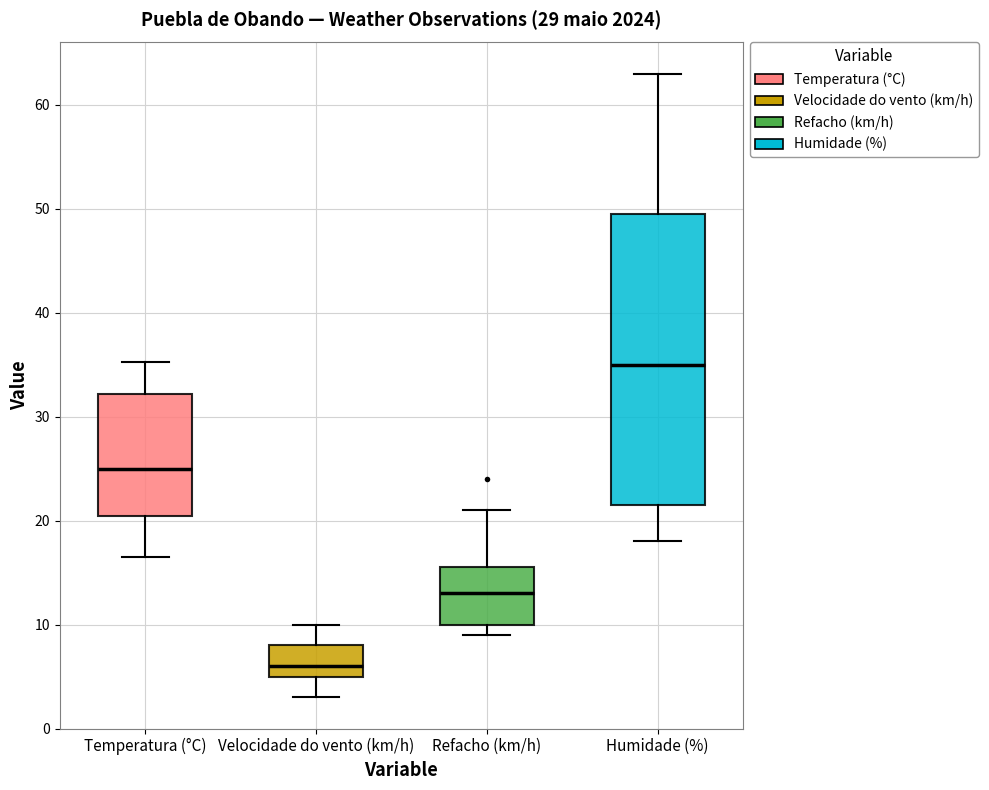

Which box is the tallest, from its lower edge to its upper edge?

Humidade (%)